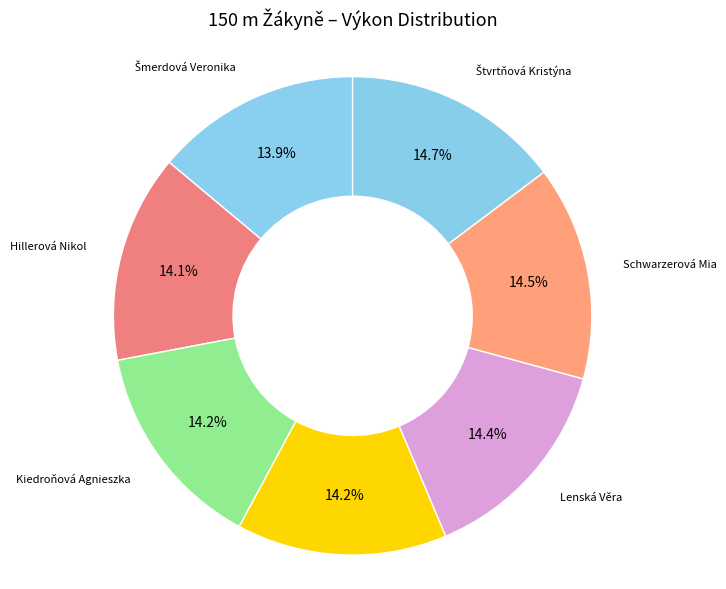

Count the number of slices in the pie.

7